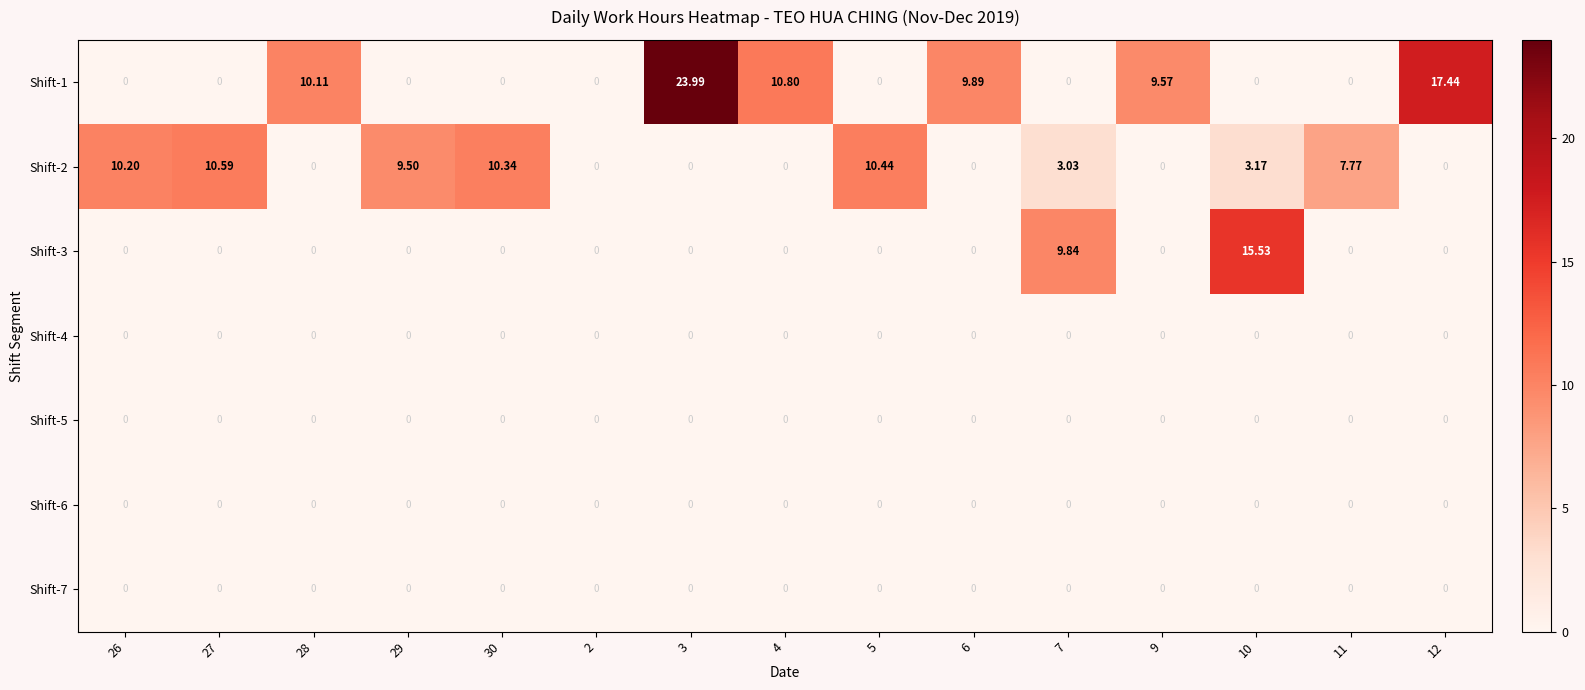

At how many categories does at least one series exceed 18?

1